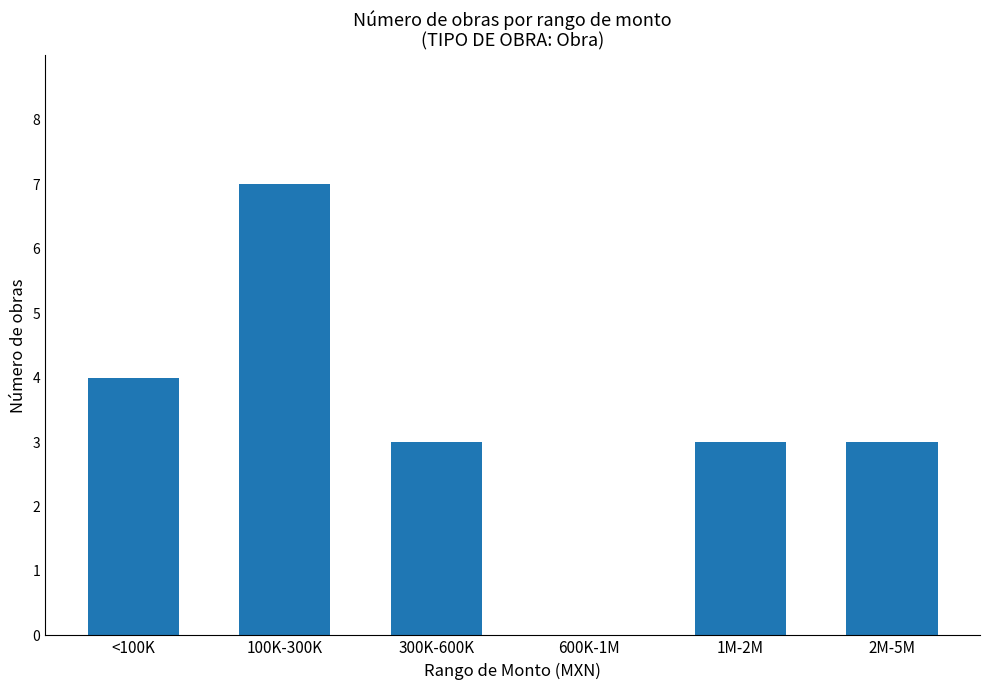

What is the change in value from 100K-300K to 300K-600K?

-4